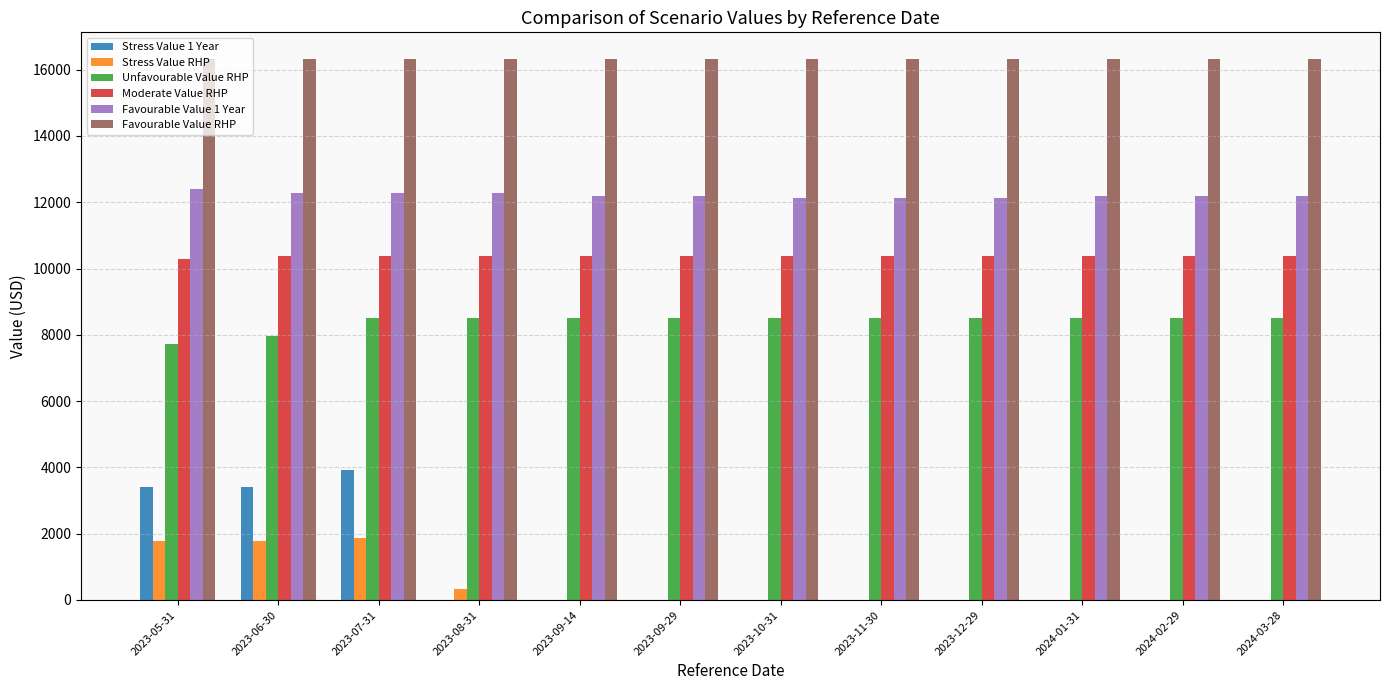

At which category is the sum across all series the highest?

2023-07-31